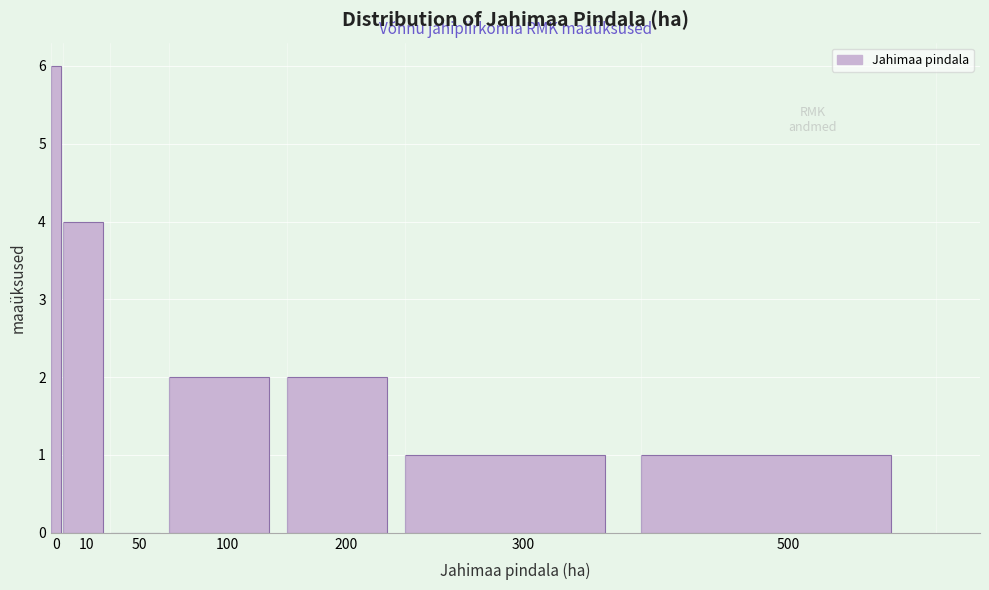

Reading left to right, extract all data points from this chart.

0=6	10=4	50=0	100=2	200=2	300=1	500=1